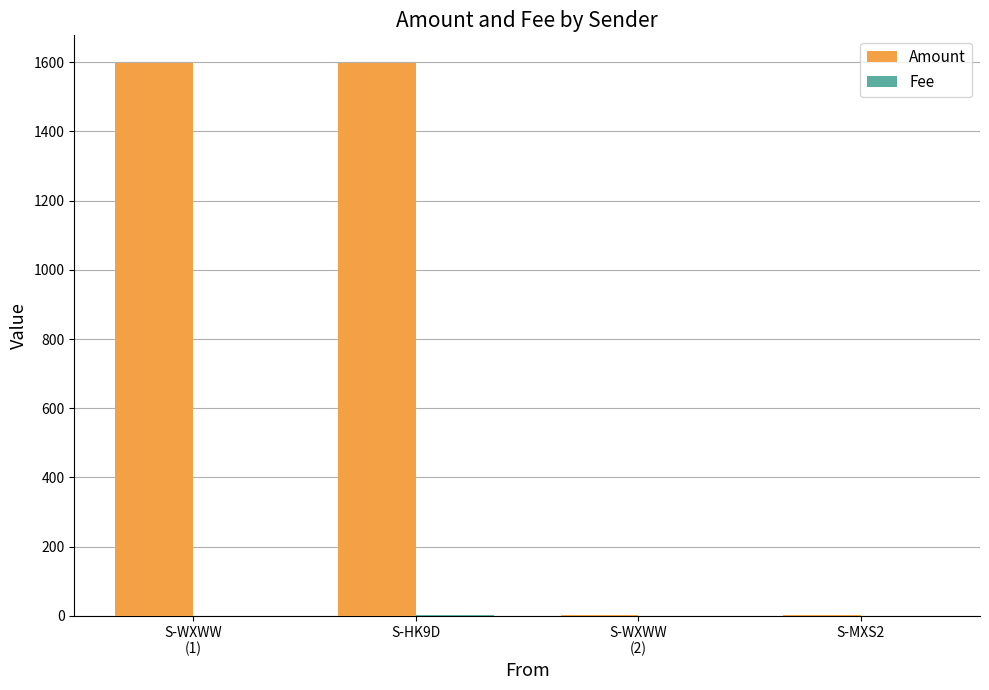

Which series has the largest total across all categories?

Amount